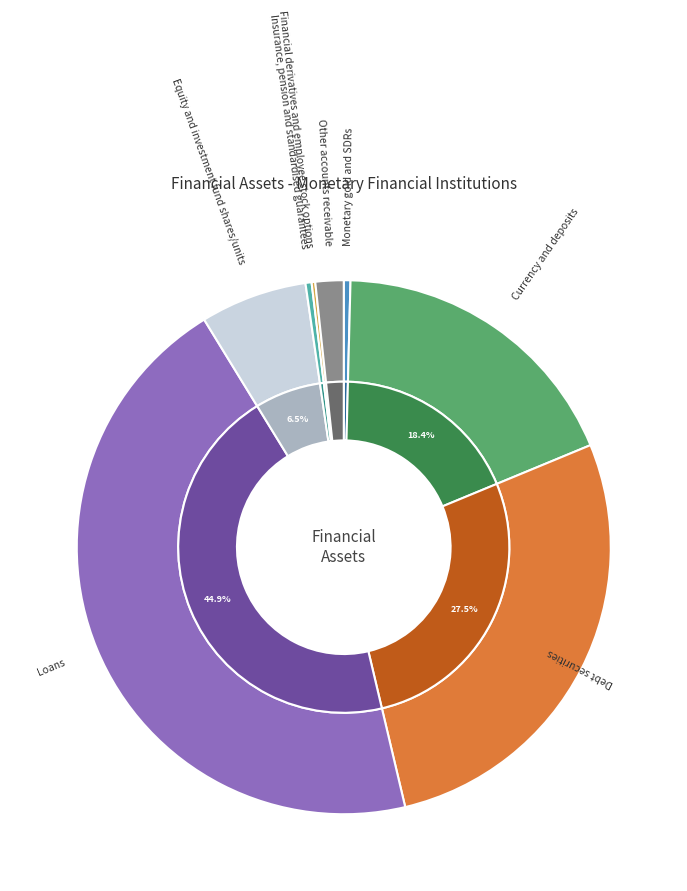

How many segments does this pie chart have?

8